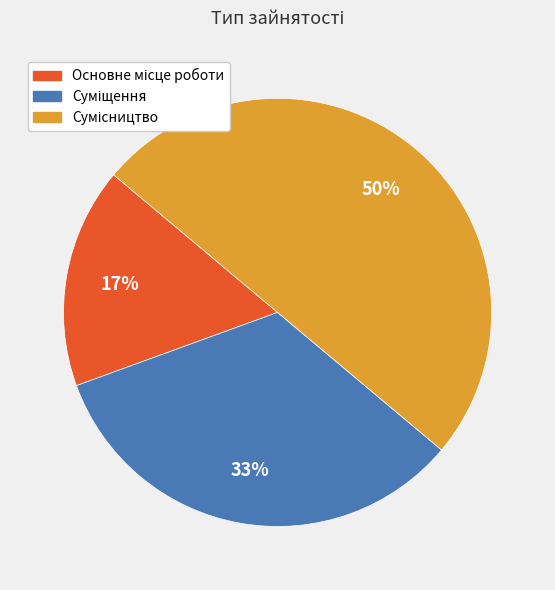

To the nearest percent, what is the average slice percentage?

33%